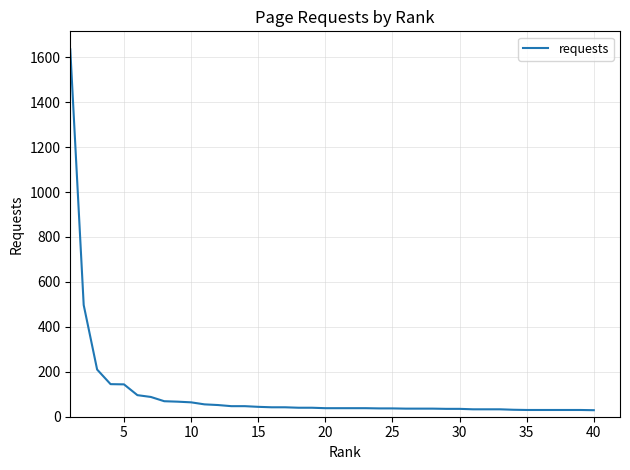

What is the greatest value displayed?

1635